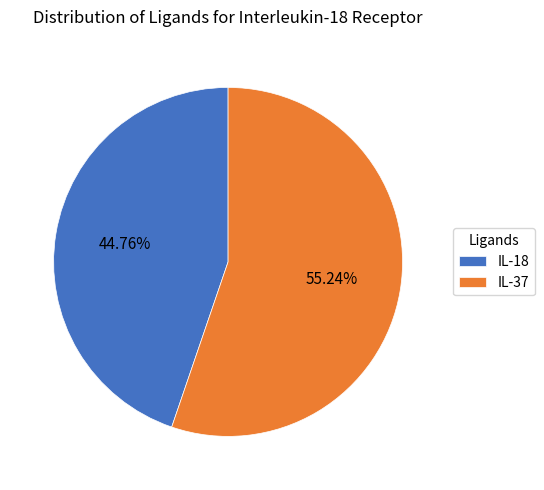

To the nearest percent, what is the combined percentage of IL-18 and IL-37?

100%